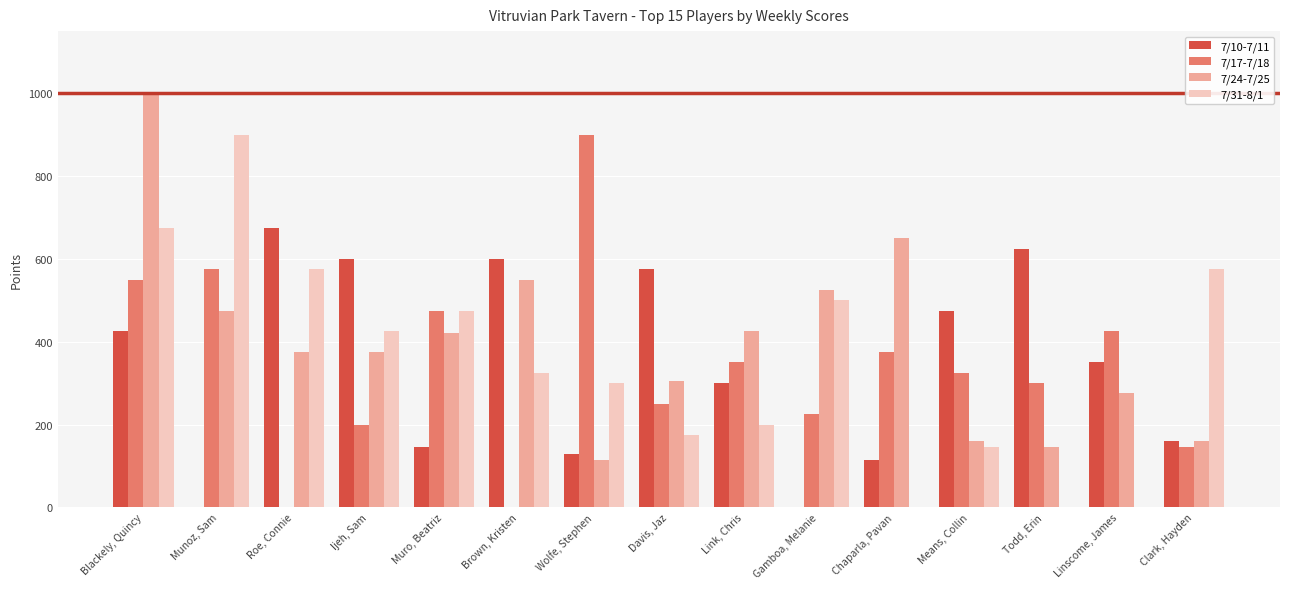

What is the difference between the 7/24-7/25 values at Clark, Hayden and Gamboa, Melanie?

365